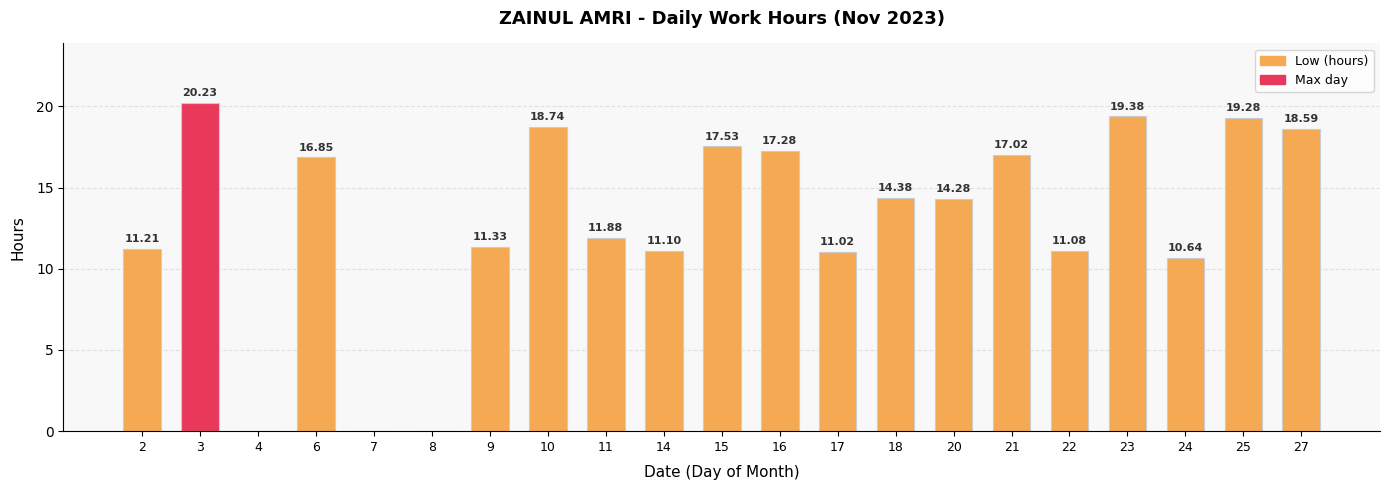

True or false: the data shows 30.4 at 16.

False